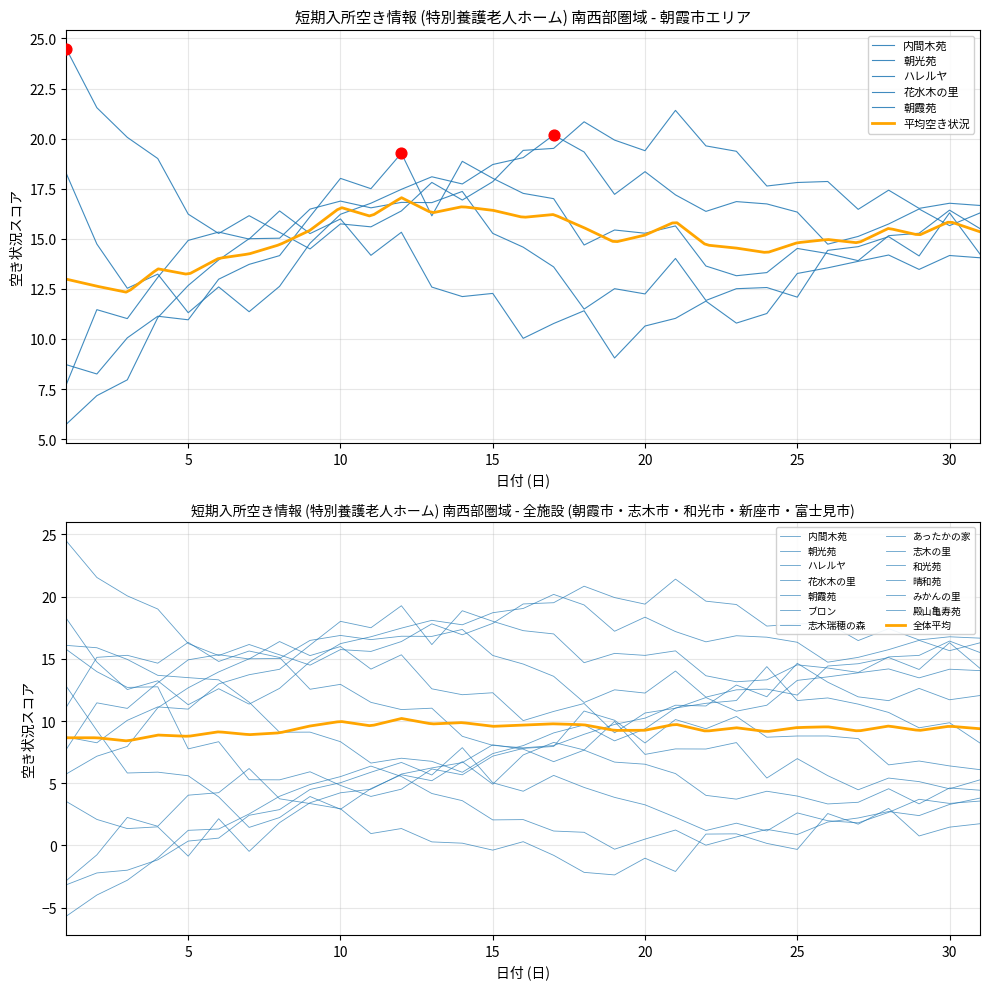

Which series has the widest spread of Y values?

内間木苑